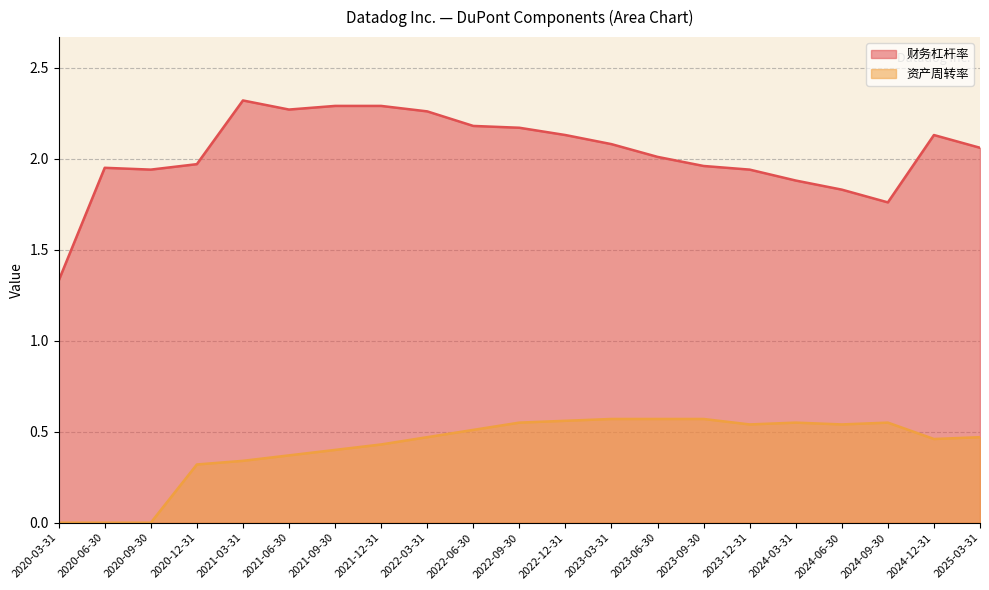

Reading left to right, what are all the values shown in this chart?

财务杠杆率: 2020-03-31=1.3	2020-06-30=1.9	2020-09-30=1.9	2020-12-31=2.0	2021-03-31=2.3	2021-06-30=2.3	2021-09-30=2.3	2021-12-31=2.3	2022-03-31=2.3	2022-06-30=2.2	2022-09-30=2.2	2022-12-31=2.1	2023-03-31=2.1	2023-06-30=2.0	2023-09-30=2.0	2023-12-31=1.9	2024-03-31=1.9	2024-06-30=1.8	2024-09-30=1.8	2024-12-31=2.1	2025-03-31=2.1
资产周转率: 2020-03-31=0.0	2020-06-30=0.0	2020-09-30=0.0	2020-12-31=0.3	2021-03-31=0.3	2021-06-30=0.4	2021-09-30=0.4	2021-12-31=0.4	2022-03-31=0.5	2022-06-30=0.5	2022-09-30=0.6	2022-12-31=0.6	2023-03-31=0.6	2023-06-30=0.6	2023-09-30=0.6	2023-12-31=0.5	2024-03-31=0.6	2024-06-30=0.5	2024-09-30=0.6	2024-12-31=0.5	2025-03-31=0.5